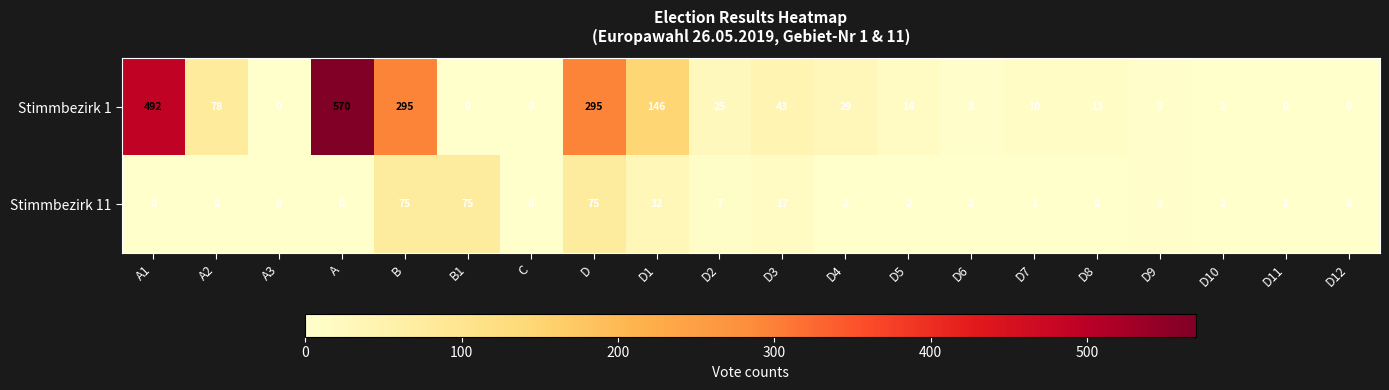

Count the number of categories in the chart.

20